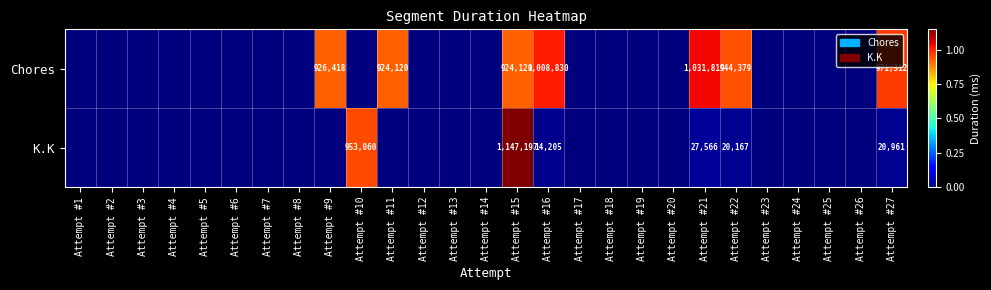

What is the sum of all Chores values?

6730998